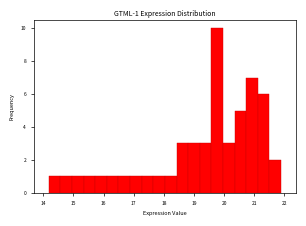

Around what value on the x-axis is the tallest bar? Give the approximate position of its centre, as read against the axis.

19.8